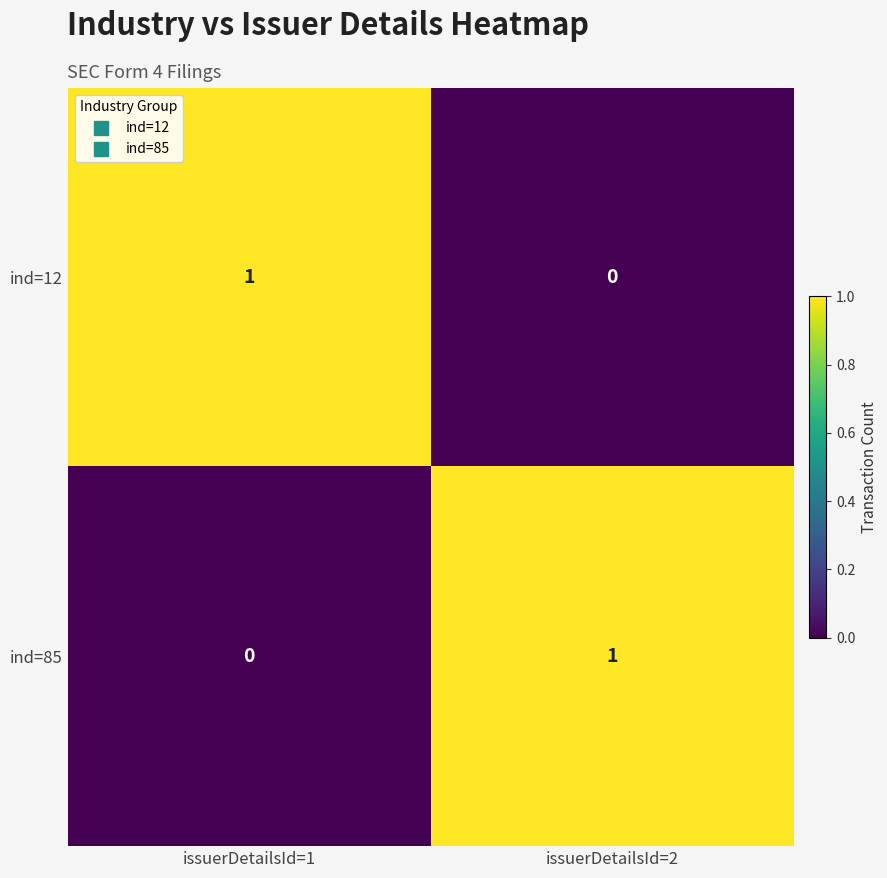

True or false: ind=12 has a value of 1 at issuerDetailsId=2.

False